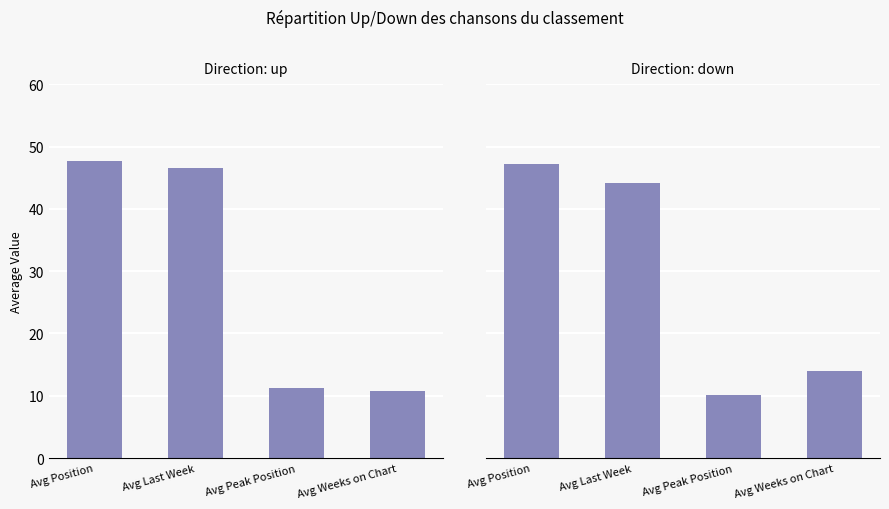

Which series changed the most between Avg Last Week and Avg Peak Position?

up